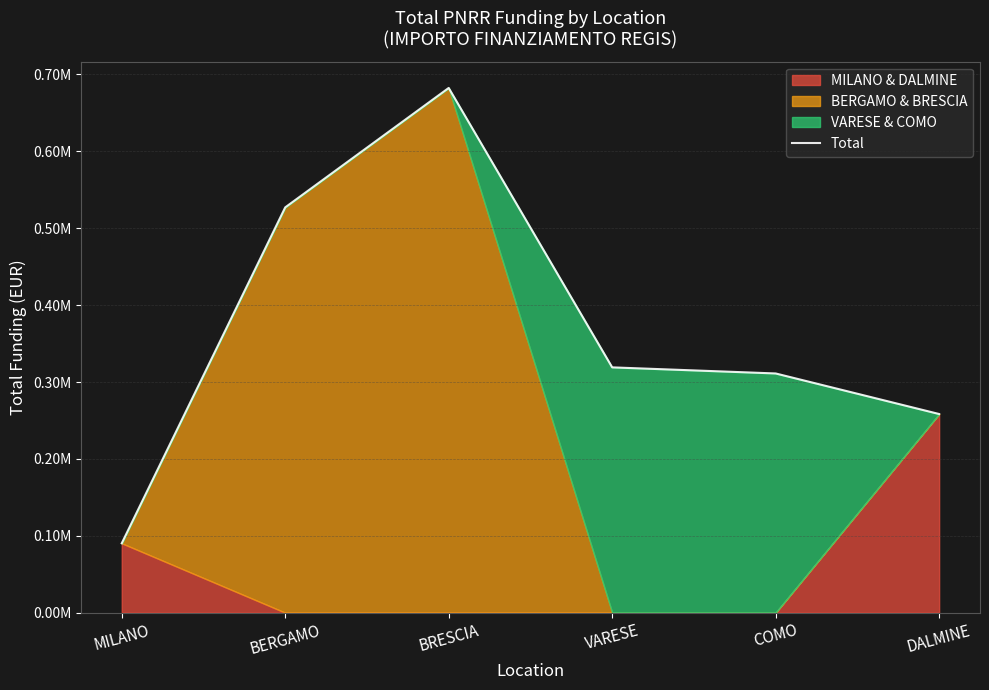

What is the difference between the values at VARESE and DALMINE?

60683.4